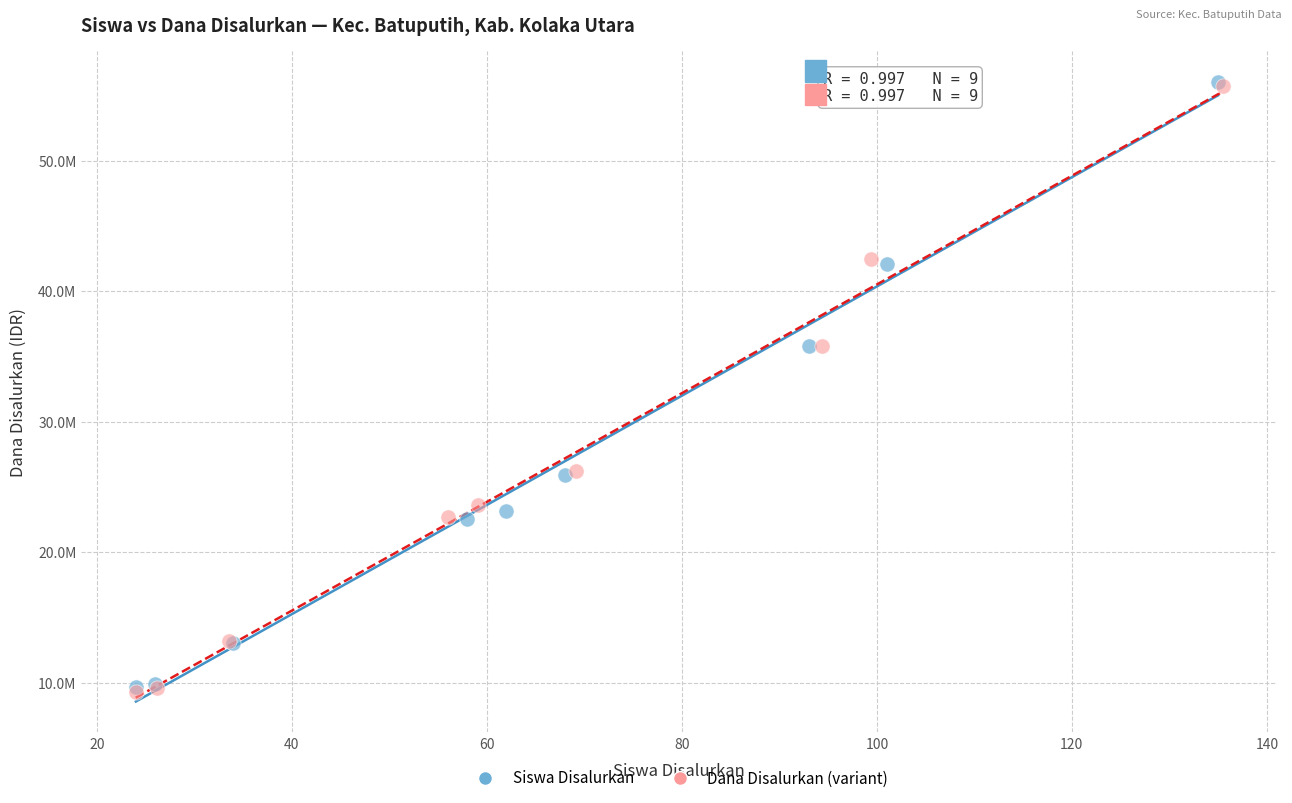

What are all the series names shown in the legend?

Siswa Disalurkan, Dana Disalurkan (variant)